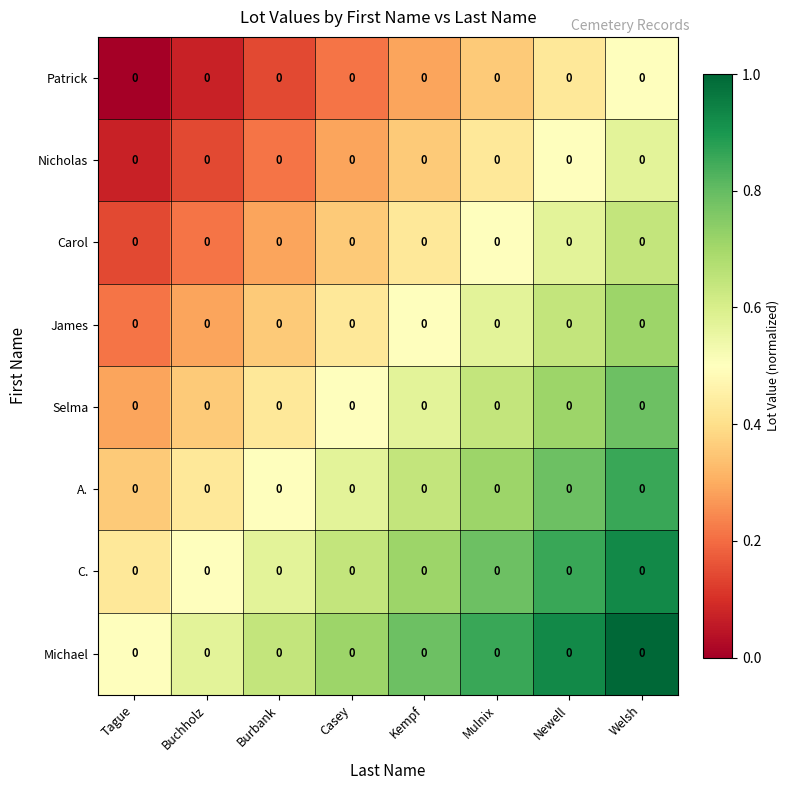

At Tague, list the series in order from smallest to largest.

Patrick, Nicholas, Carol, James, Selma, A., C., Michael